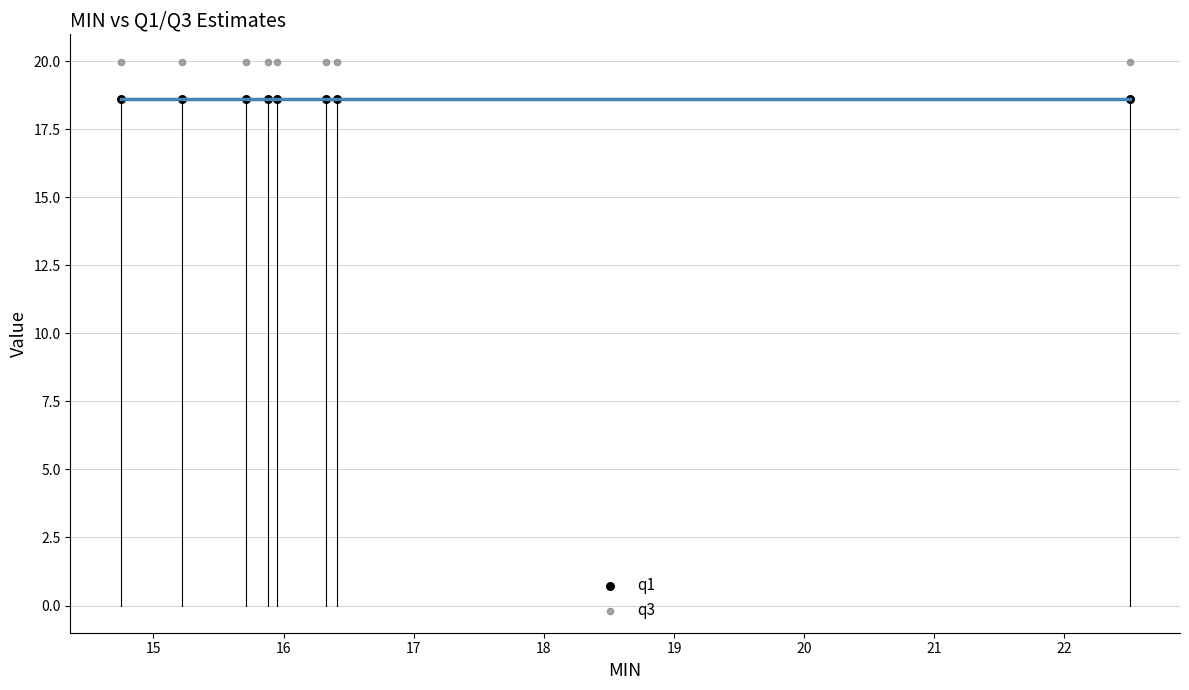

What are all the series names shown in the legend?

q1, q3